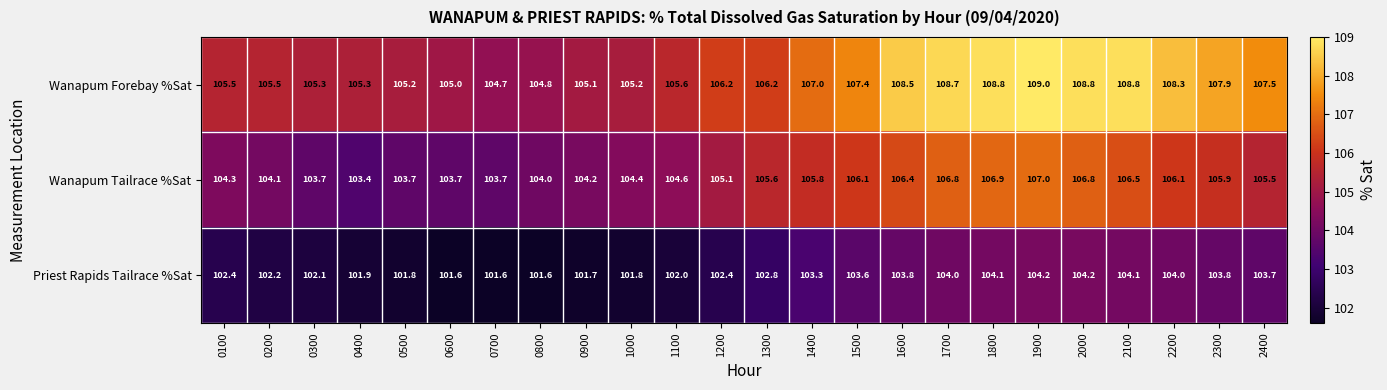

Which series changed the most between 0100 and 1300?

Wanapum Tailrace %Sat